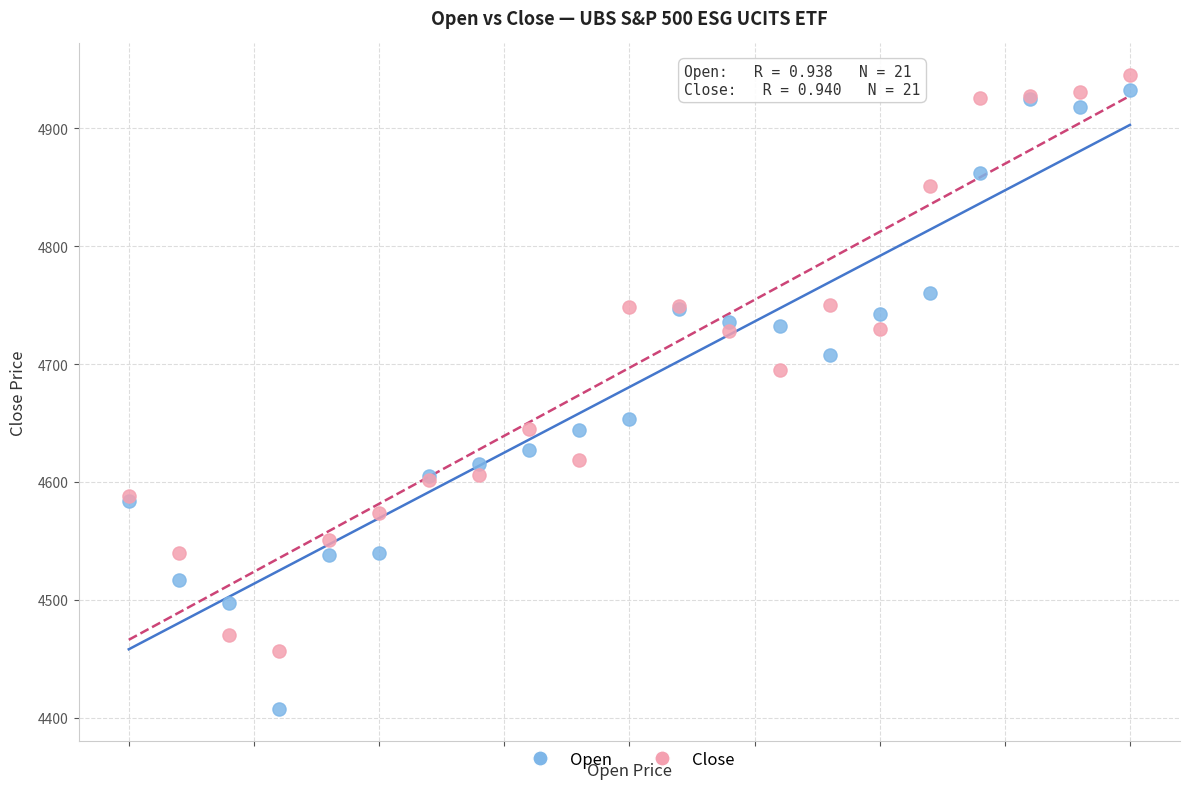

What are all the series names shown in the legend?

Open, Close